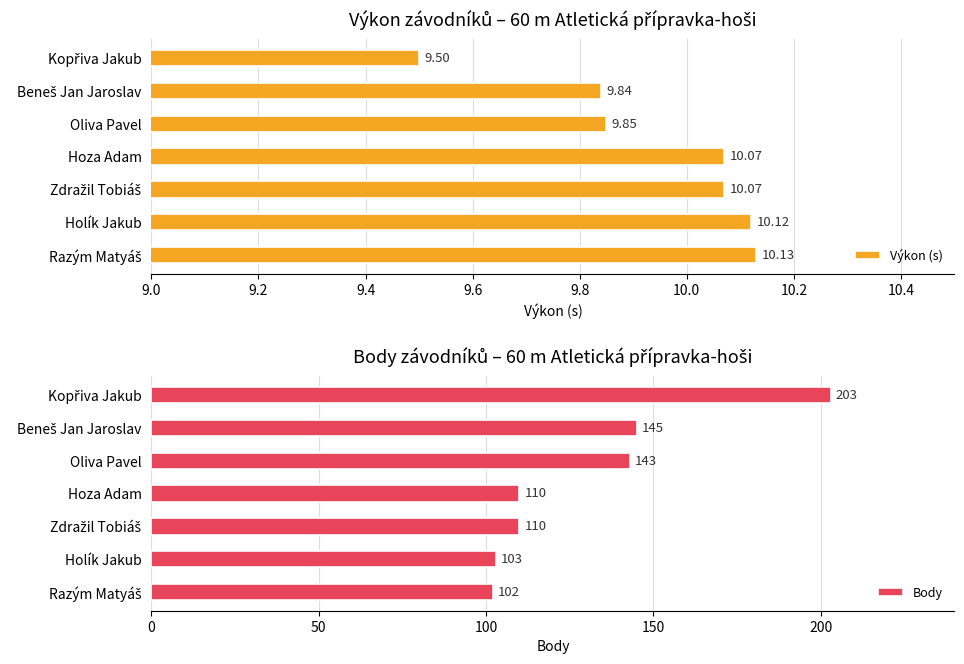

What is the difference between the second highest and second lowest values in the Body series?

42